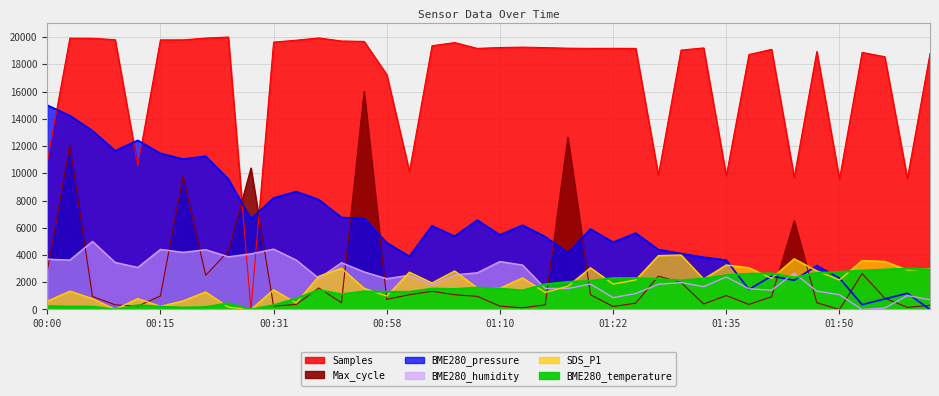

How many data points in BME280_temperature are above 1534?

21